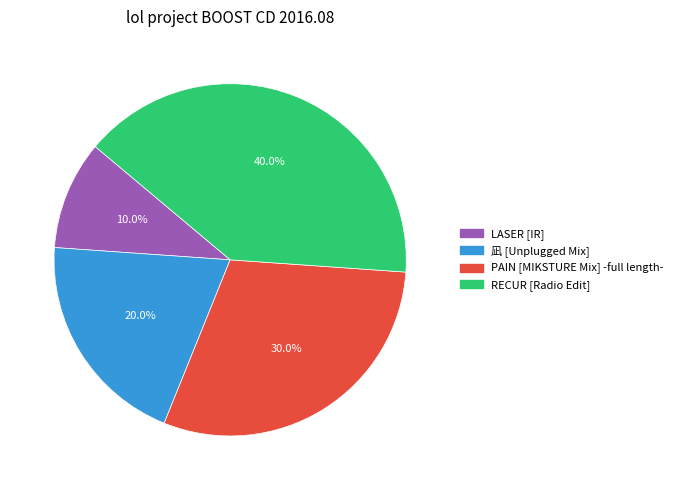

Count the number of slices in the pie.

4